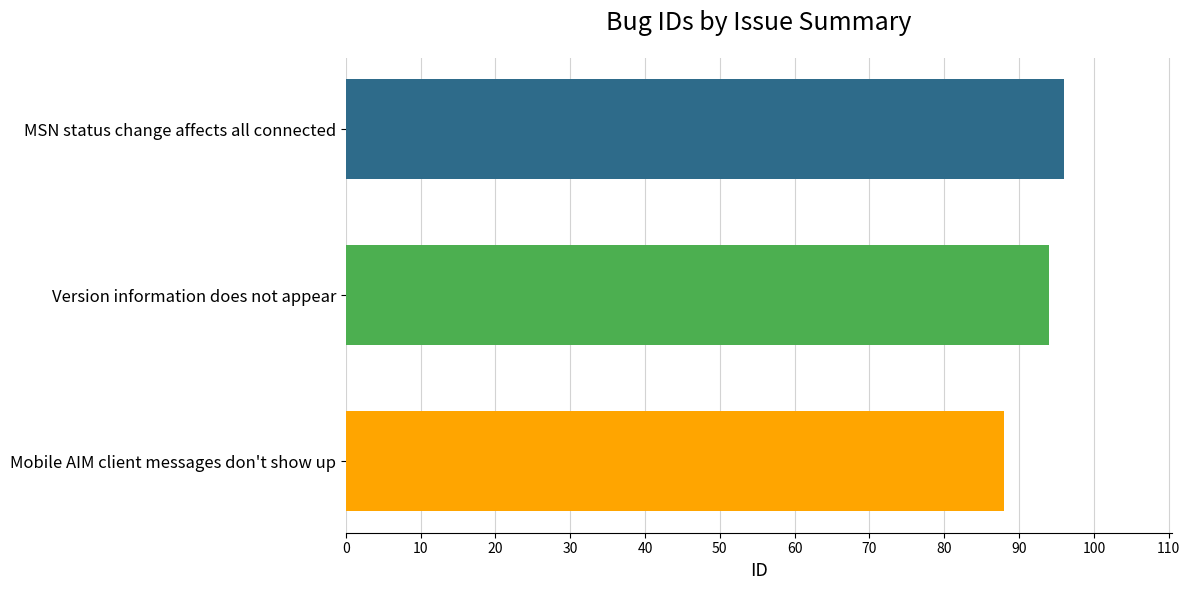

Which category has the highest value across all series?

MSN status change affects all connected